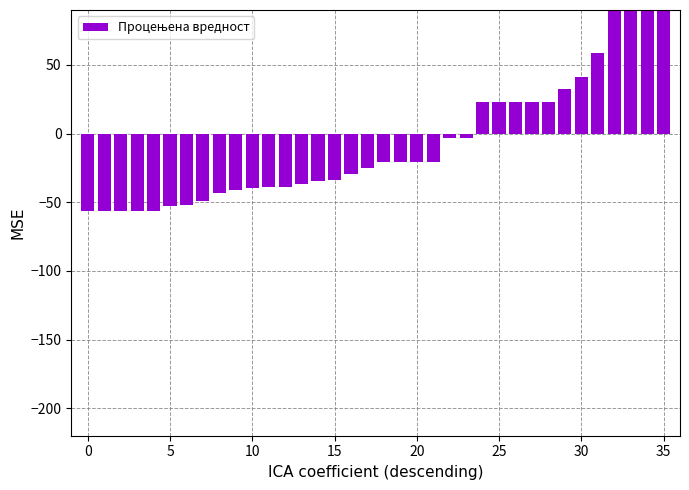

Is it true that the value at 25 is -11.5?

False